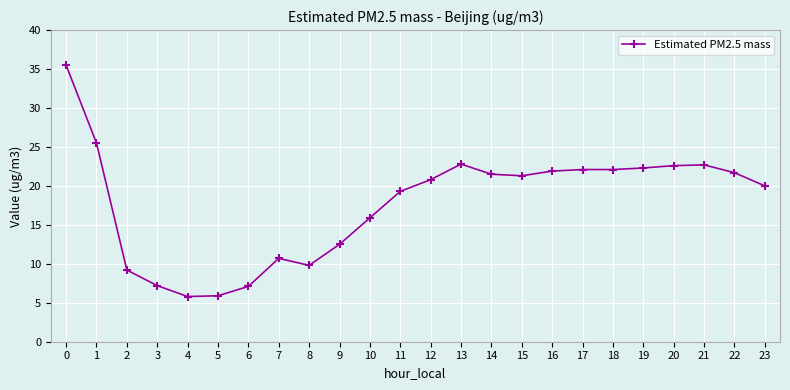

At which category does the data reach its first local peak?

7